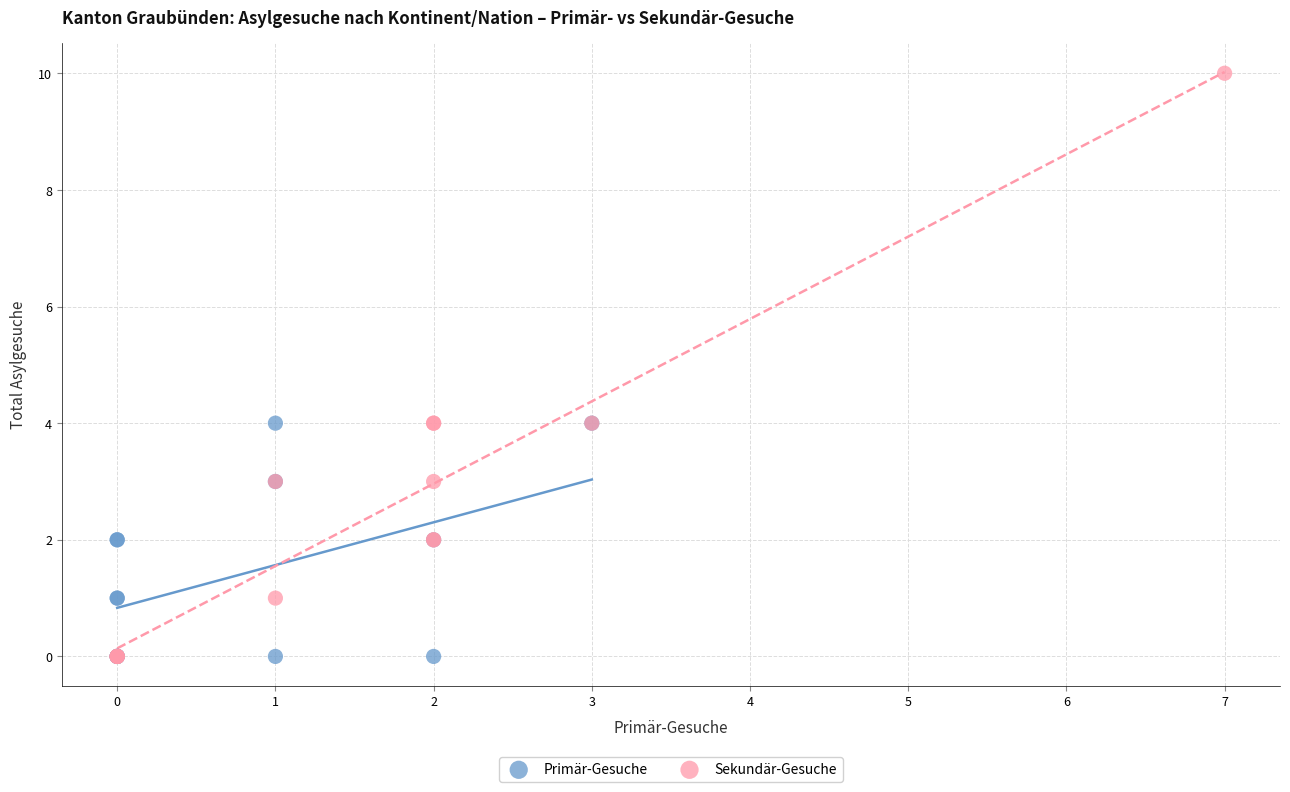

Which series has the largest Y range (max minus min)?

Sekundär-Gesuche